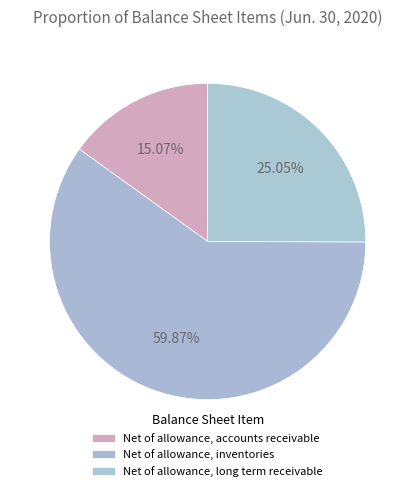

How many slices are in this pie chart?

3